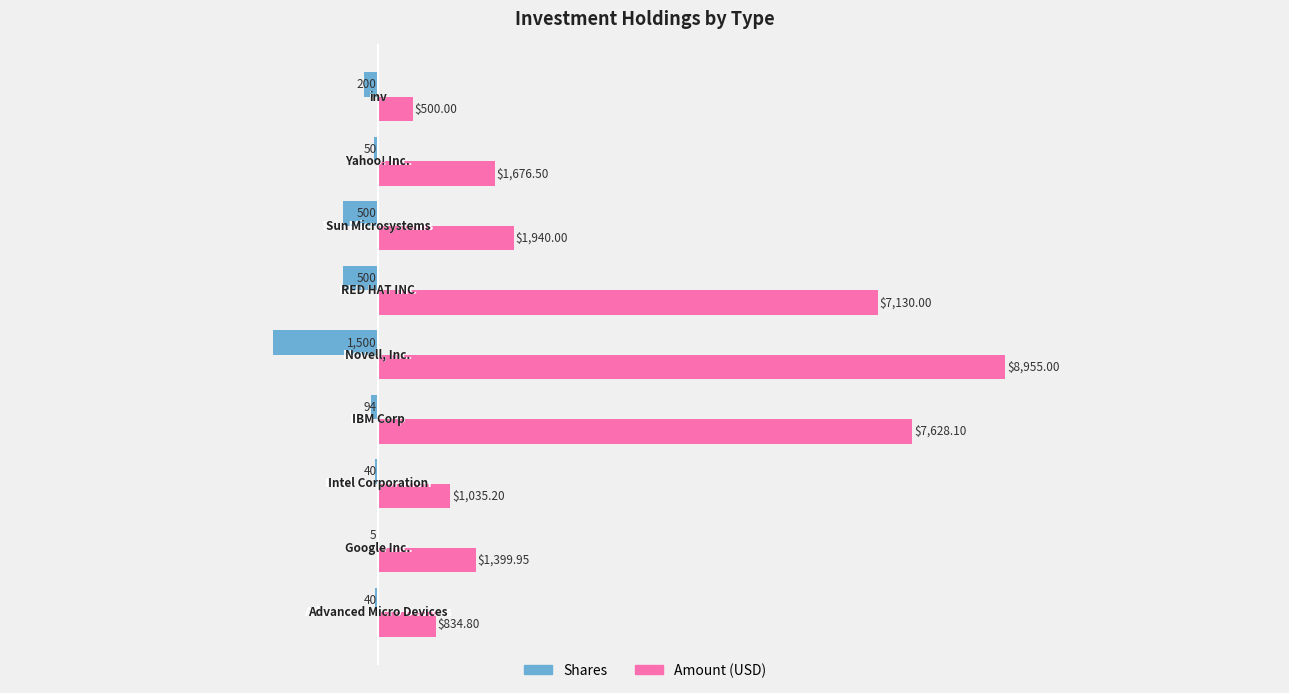

List the series in order of their overall mean, highest first.

Amount (USD), Shares